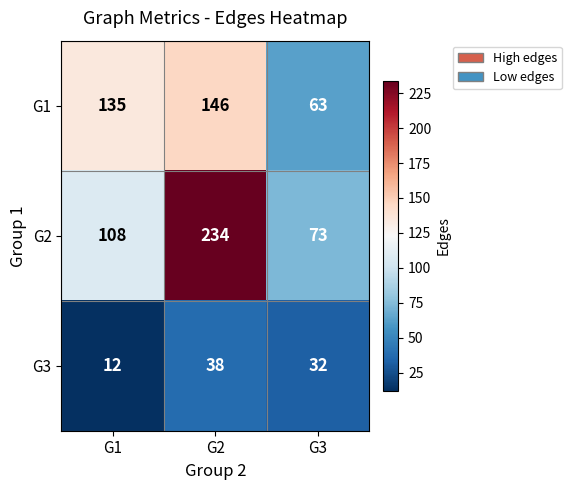

Reading right to left, transcribe all the data shown in this chart.

G1: 63	146	135
G2: 73	234	108
G3: 32	38	12